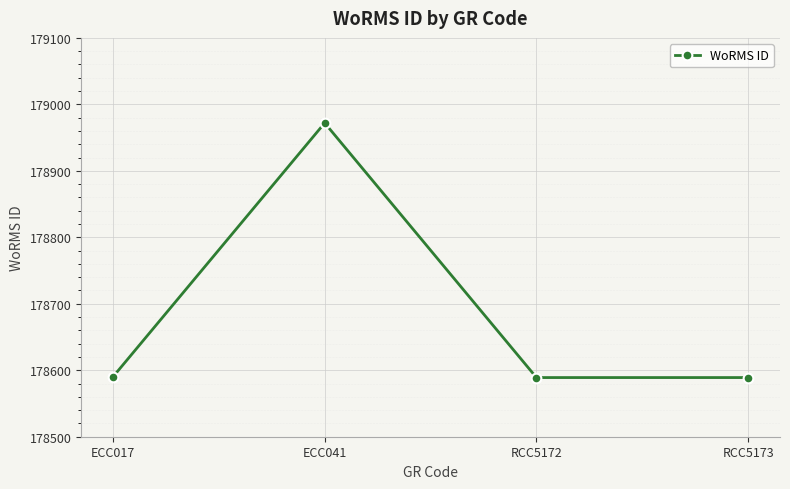

The chart shows a value of 256518 at RCC5172. True or false?

False